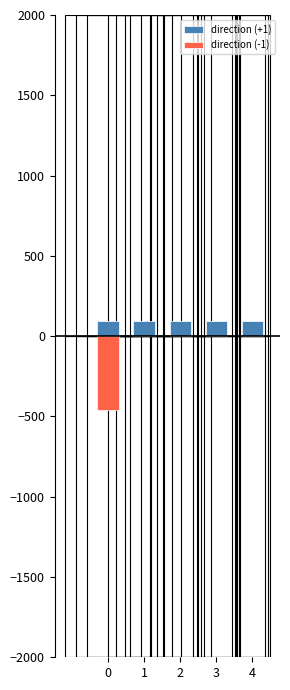

Between 1 and 4, which is larger?

1